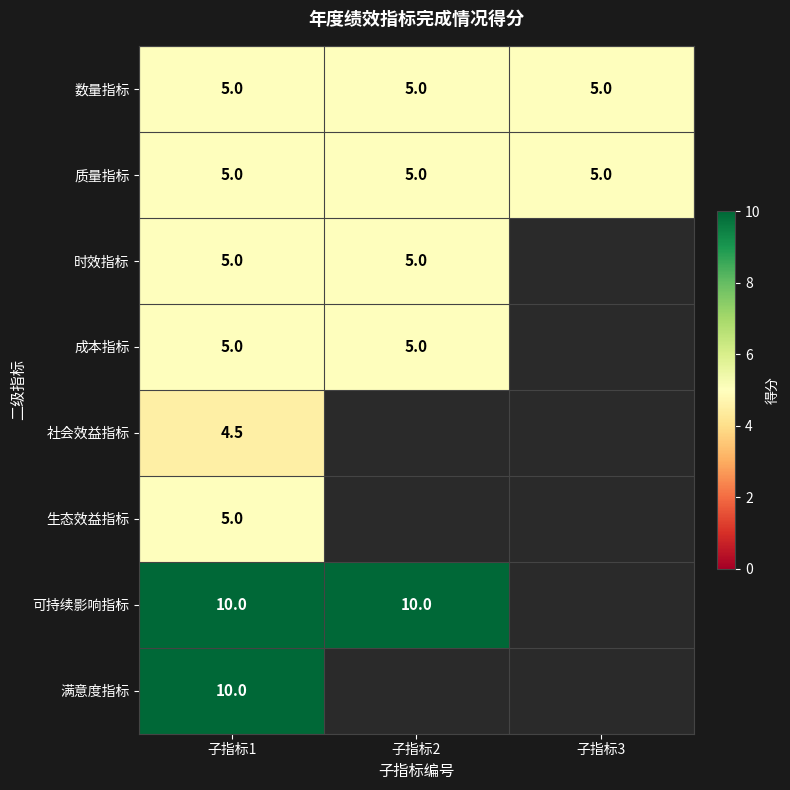

True or false: 质量指标 has a value of 7.8 at 子指标3.

False